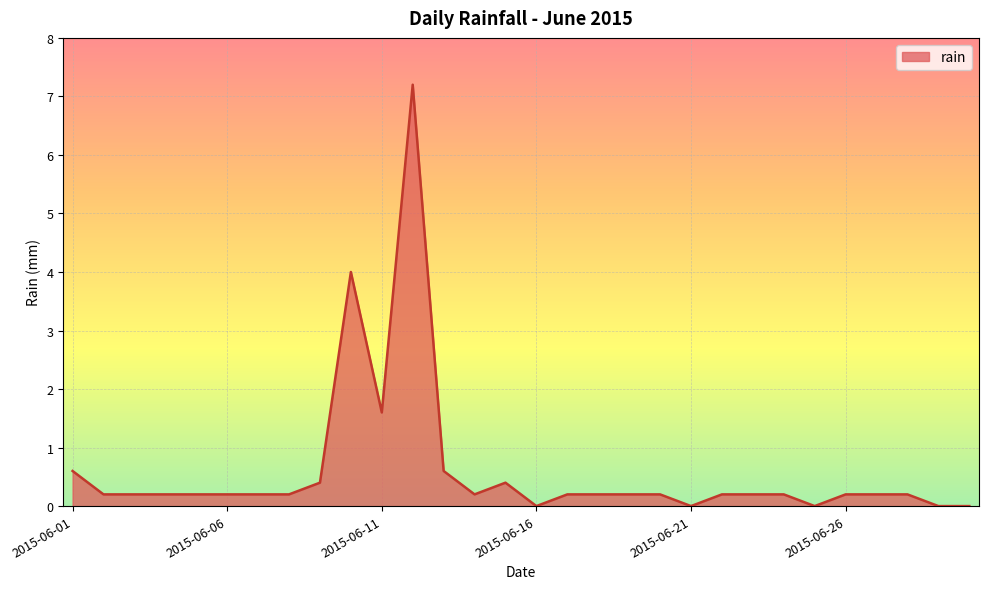

What is the difference between the maximum and minimum values?

7.2